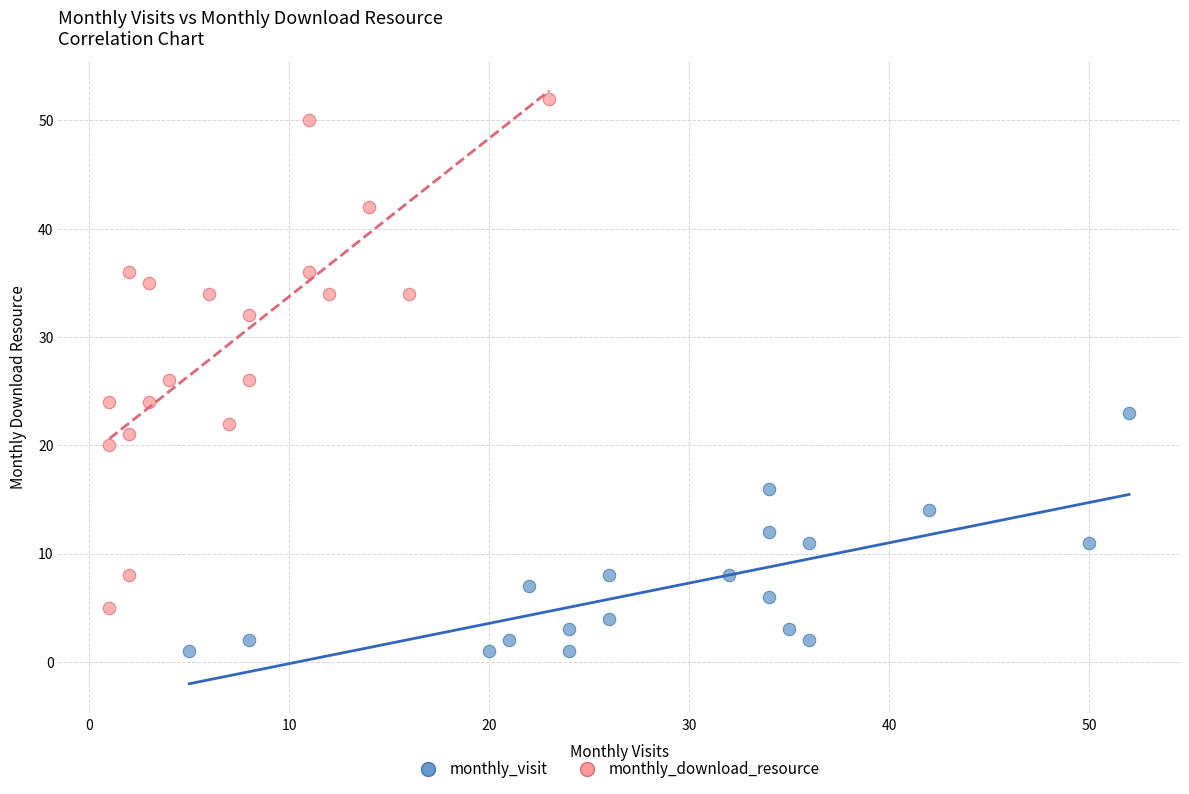

Which series contains the lowest Y value?

monthly_visit